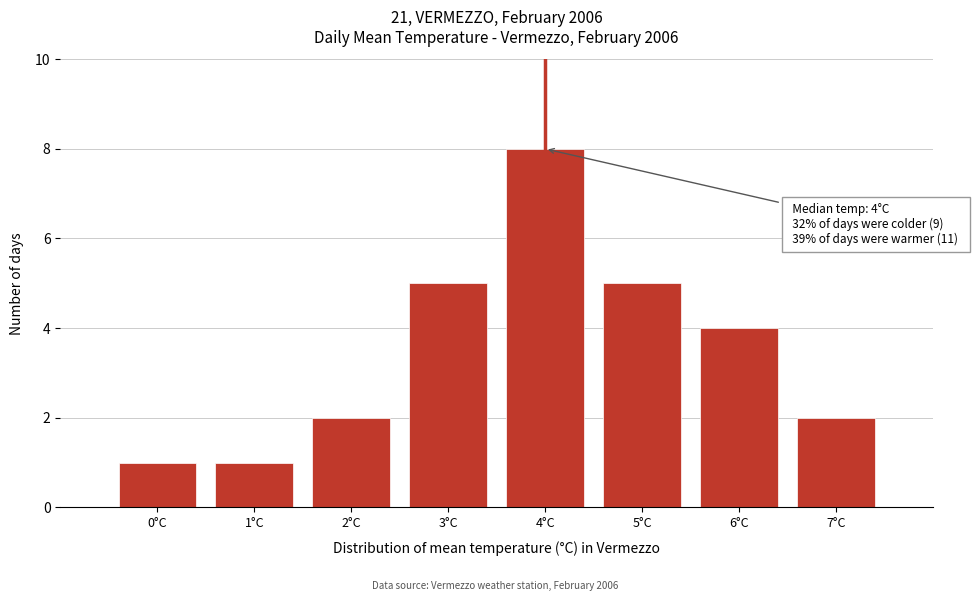

Over which range of the x-axis is the bar tallest?

3.5 to 4.5